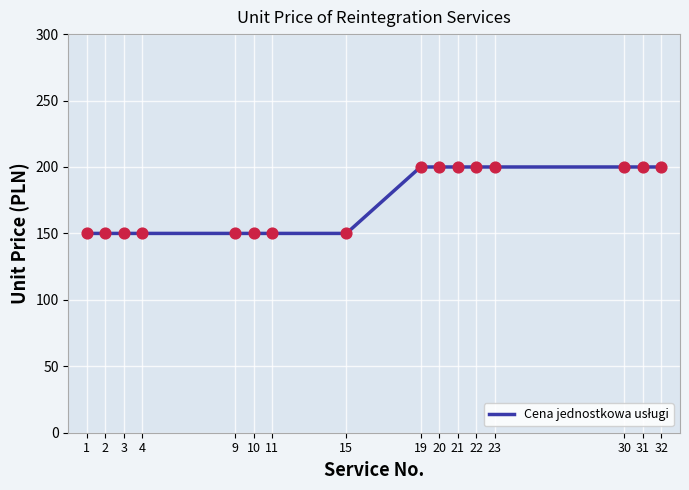

What is the change in value from 4 to 30?

+50